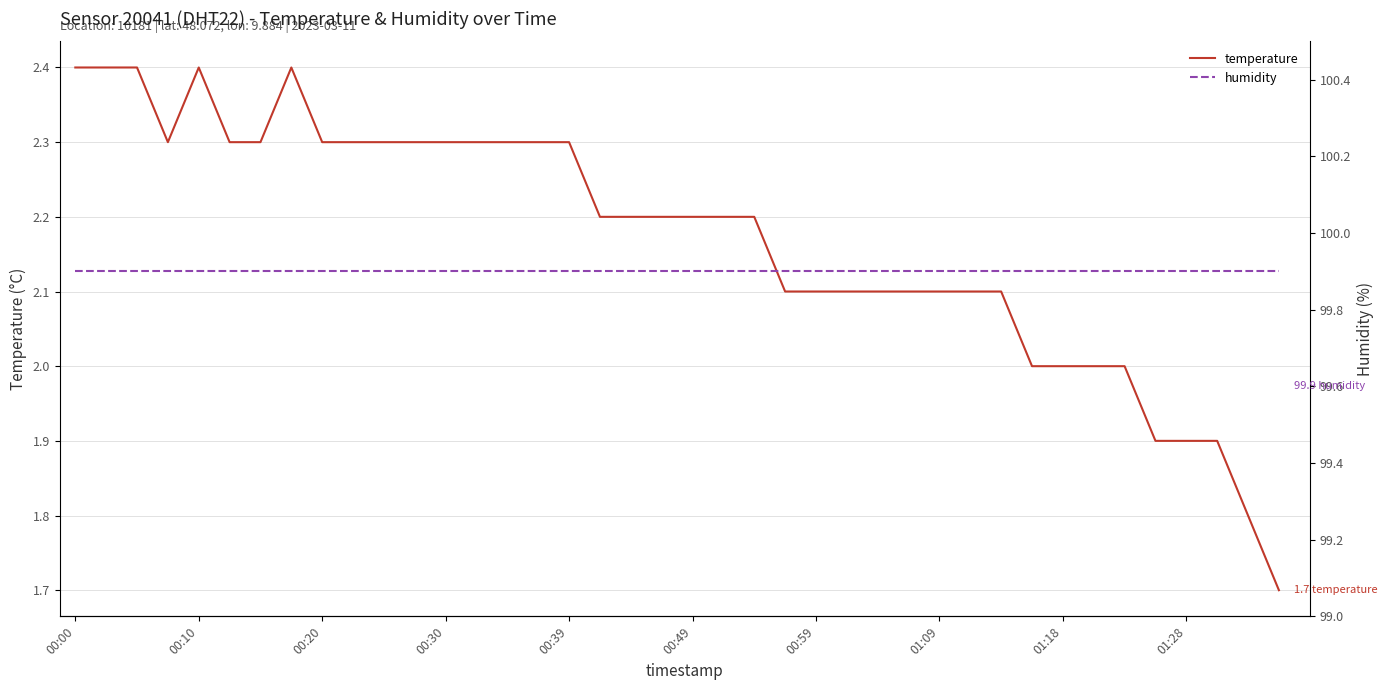

Where is humidity nearest to the value 99?

00:00